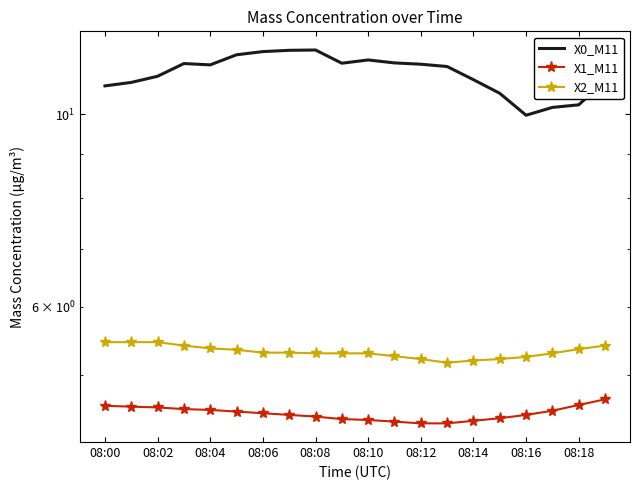

At which label does X1_M11 reach its peak?

19